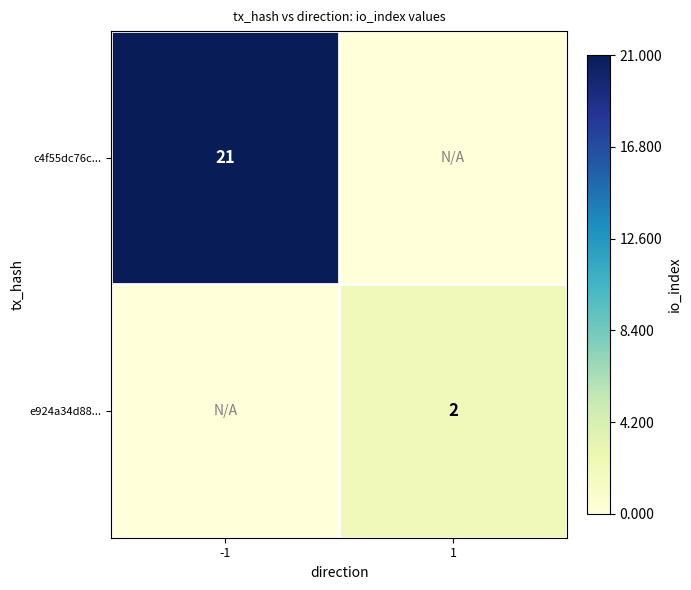

The value of e924a34d88... at 1 is 3. True or false?

False